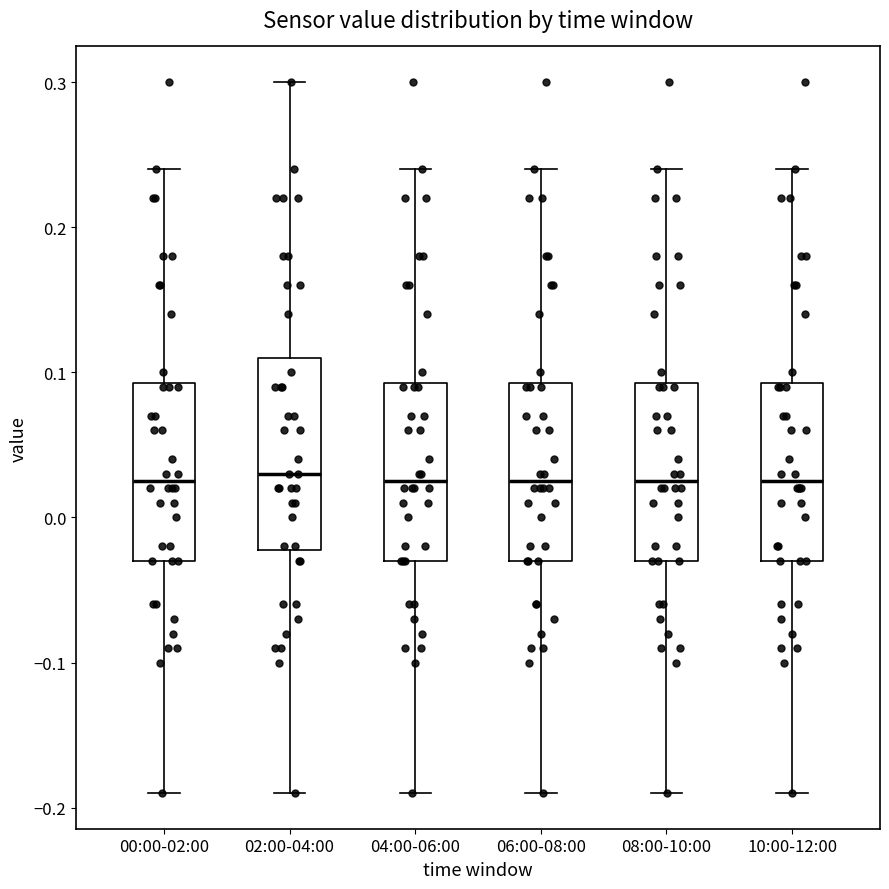

Comparing the boxes themselves (not the whiskers), which one is the tallest?

02:00-04:00